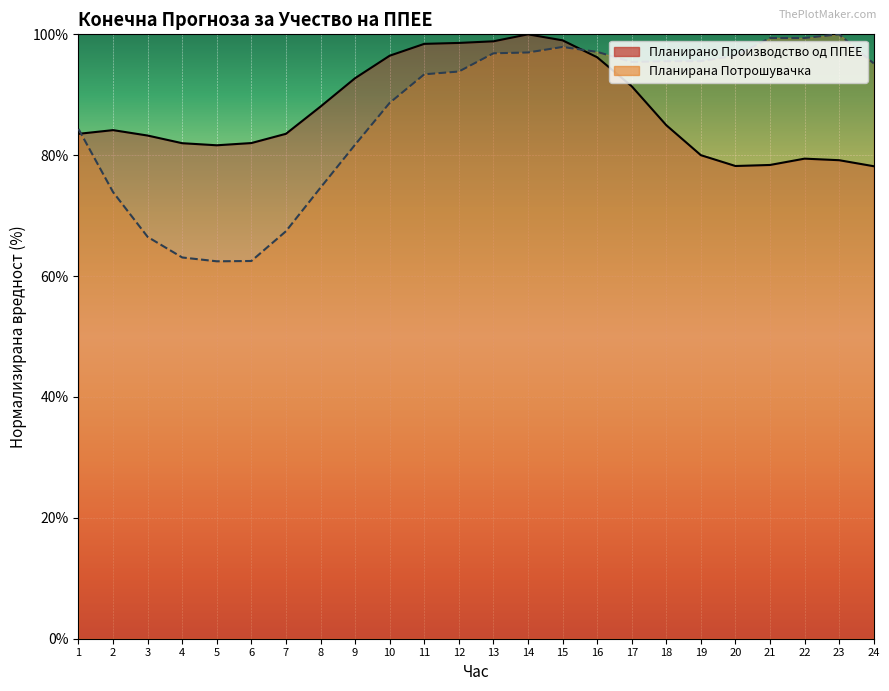

What is the minimum value for Планирано Производство од ППЕЕ?

78.2